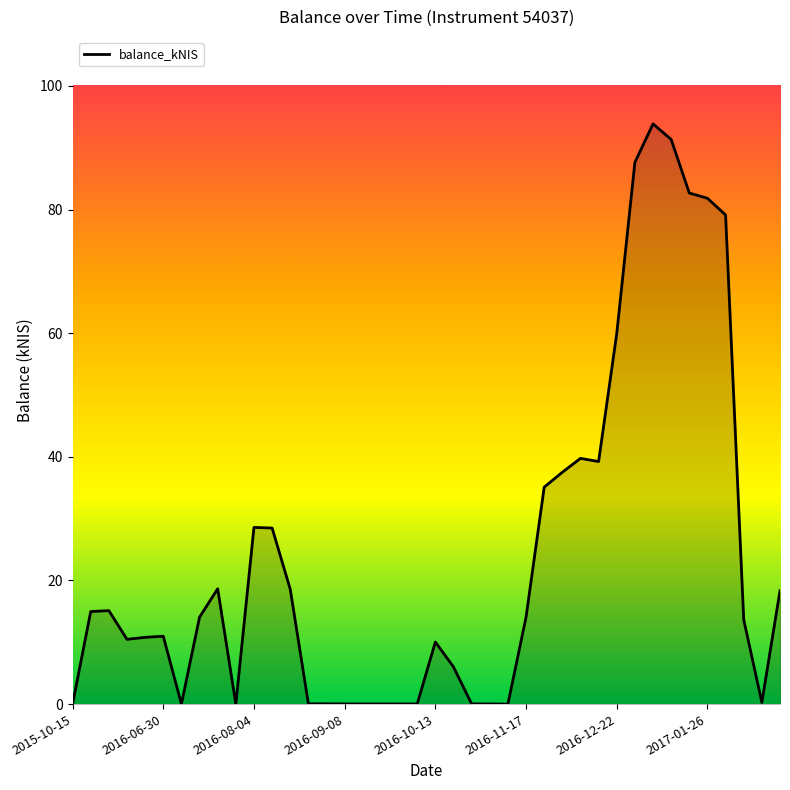

What is the difference between the values at 2016-12-22 and 2017-01-26?

21.9